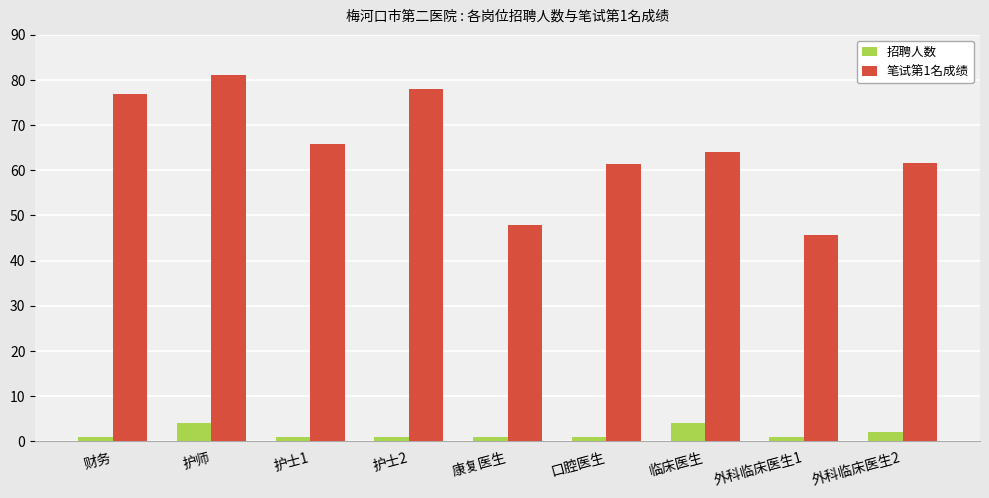

What is the minimum value for 笔试第1名成绩?

45.7